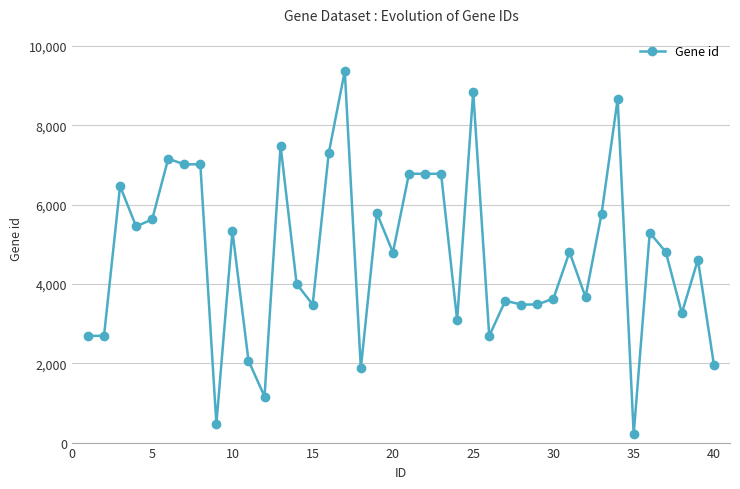

True or false: the data has more than 1 interior local peaks.

True